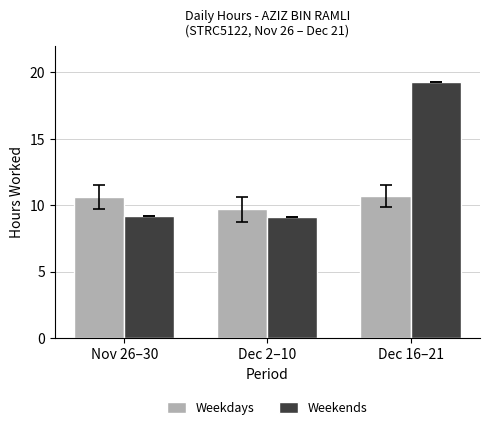

How many bars are there in each group?

2